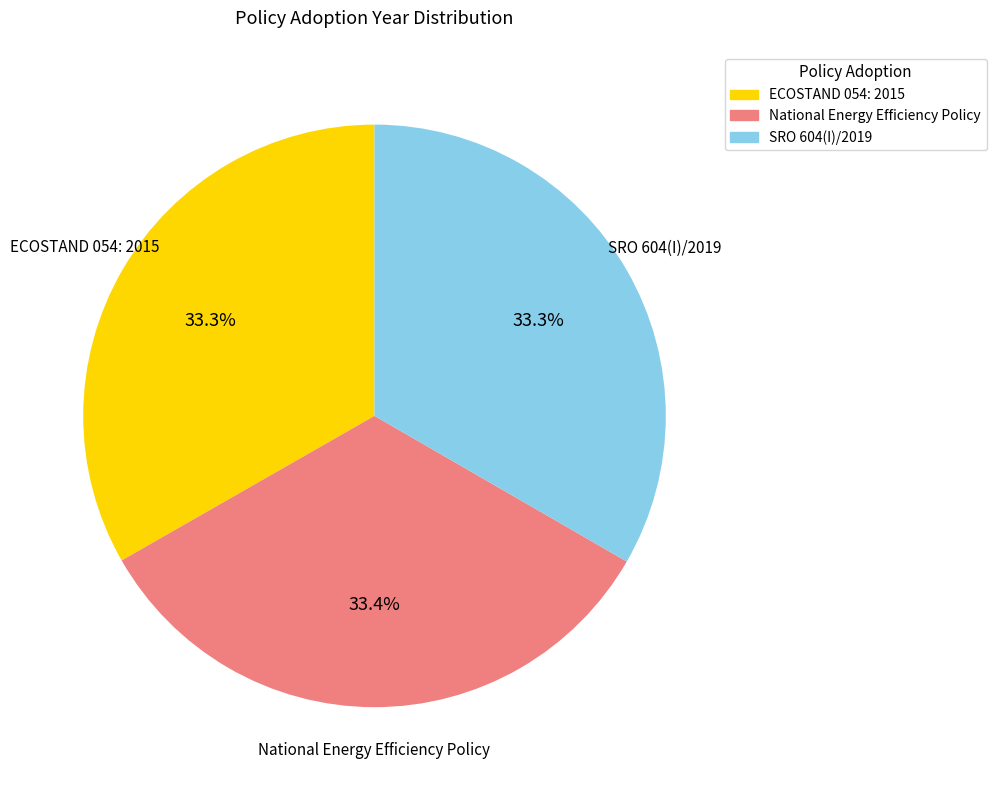

Is there any slice that represents more than half of the pie?

No